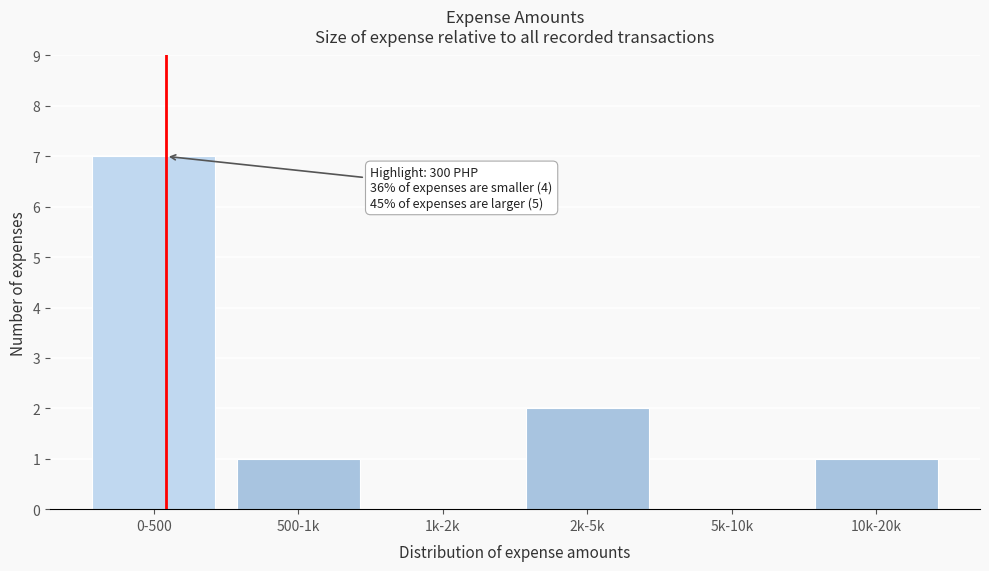

Reading left to right, transcribe all the data shown in this chart.

0-500=7	500-1k=1	1k-2k=0	2k-5k=2	5k-10k=0	10k-20k=1